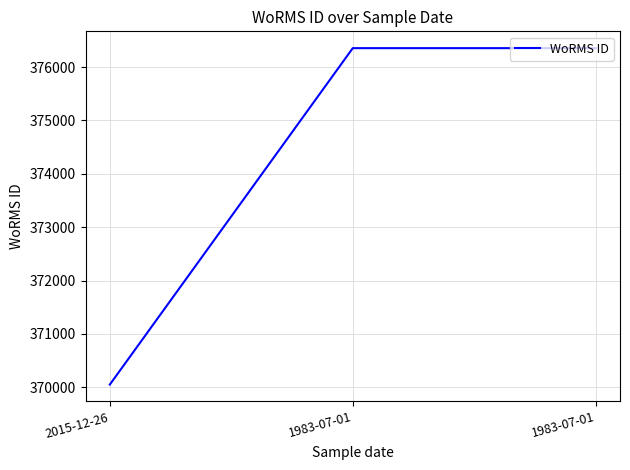

How many series are shown in this chart?

1